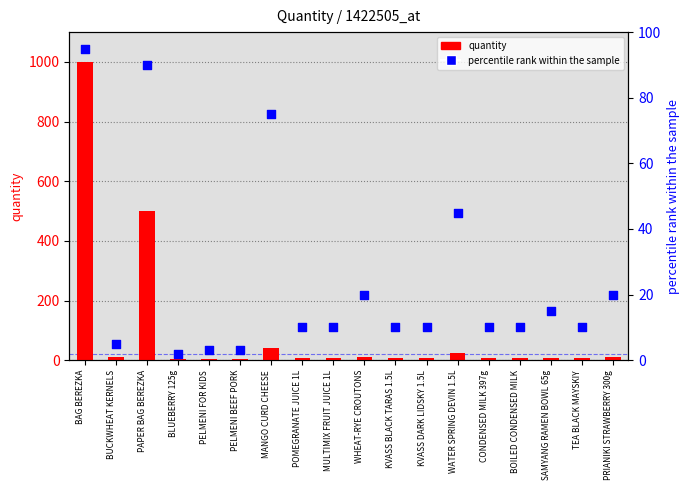

Which series contains the highest Y value?

quantity